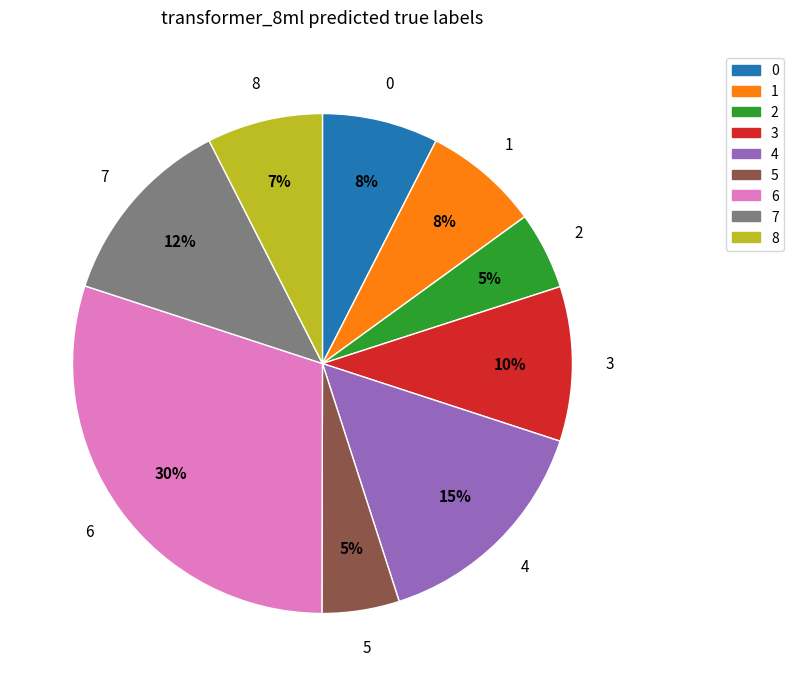

Is there a majority slice in this chart?

No